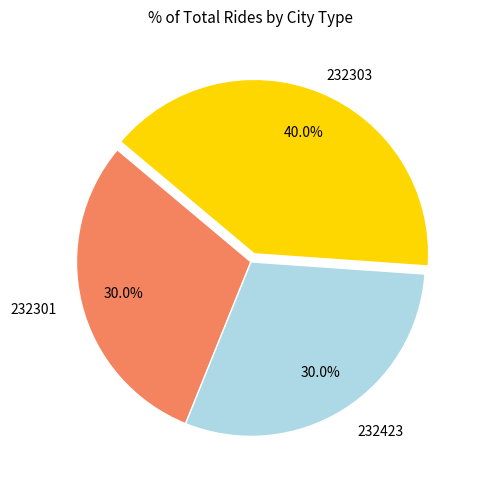

Is there a majority slice in this chart?

No